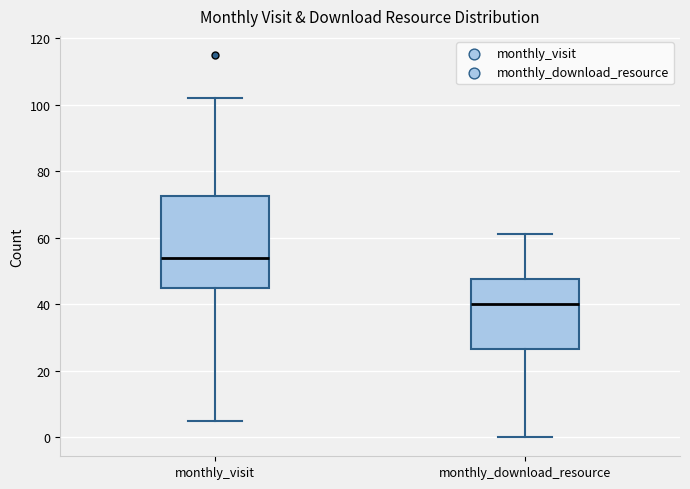

Reading left to right, transcribe this box plot: for each box, give where its median line is, the range the box spans, and where its two whiskers end, as read against the y-axis. The values are not printed on the chart, so give them approximately, as read against the axis.

monthly_visit: median 54, box 46 to 72, whiskers 6 to 102
monthly_download_resource: median 40, box 26 to 48, whiskers 0 to 62